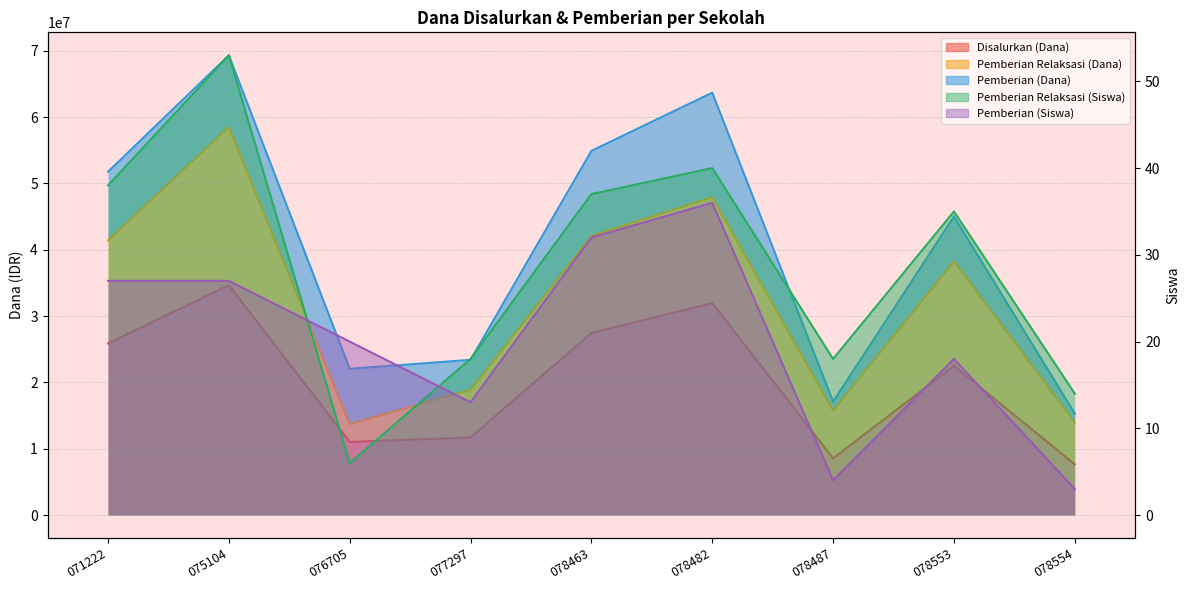

The value of Pemberian Relaksasi (Siswa) at 078554 is 14. True or false?

True